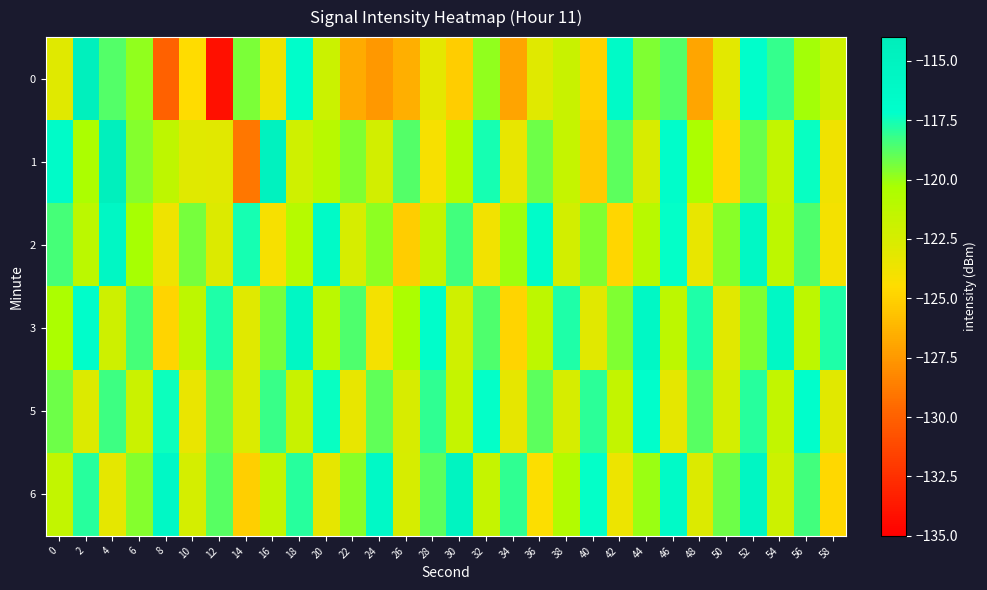

Reading right to left, list all the values displayed in this chart.

0: 58=-122.1	56=-120.2	54=-118.1	52=-117.0	50=-123.2	48=-126.9	46=-118.7	44=-119.5	42=-116.3	40=-125.0	38=-121.8	36=-123.0	34=-127.0	32=-119.9	30=-125.2	28=-123.2	26=-126.5	24=-127.5	22=-126.7	20=-122.0	18=-116.9	16=-123.7	14=-119.4	12=-134.1	10=-124.5	8=-130.0	6=-119.9	4=-118.7	2=-114.4	0=-123.0
1: 58=-123.8	56=-117.3	54=-121.5	52=-119.1	50=-124.7	48=-120.4	46=-116.8	44=-122.6	42=-118.9	40=-125.3	38=-121.7	36=-119.2	34=-123.4	32=-117.6	30=-120.8	28=-124.1	26=-118.7	24=-122.3	22=-119.5	20=-121.0	18=-122.2	16=-114.9	14=-129.0	12=-123.1	10=-123.0	8=-121.3	6=-119.6	4=-114.5	2=-120.5	0=-116.6
2: 58=-124.0	56=-118.6	54=-121.3	52=-115.9	50=-119.7	48=-123.4	46=-117.2	44=-121.0	42=-124.8	40=-119.5	38=-122.3	36=-116.7	34=-120.1	32=-123.9	30=-118.4	28=-121.6	26=-125.2	24=-119.8	22=-122.5	20=-116.3	18=-120.9	16=-124.1	14=-117.6	12=-122.8	10=-119.4	8=-123.7	6=-120.3	4=-115.8	2=-121.2	0=-118.5
3: 58=-117.7	56=-121.3	54=-115.9	52=-119.5	50=-123.1	48=-117.7	46=-121.3	44=-115.9	42=-119.5	40=-123.1	38=-117.7	36=-121.3	34=-124.9	32=-118.6	30=-122.2	28=-116.8	26=-120.4	24=-124.0	22=-118.6	20=-121.2	18=-115.8	16=-119.4	14=-123.0	12=-117.7	10=-121.3	8=-124.9	6=-118.5	4=-122.1	2=-116.8	0=-120.4
5: 58=-123.1	56=-117.0	54=-121.5	52=-117.9	50=-122.4	48=-118.8	46=-123.2	44=-117.1	42=-121.6	40=-118.0	38=-122.5	36=-118.9	34=-123.3	32=-117.2	30=-121.7	28=-118.1	26=-122.6	24=-119.0	22=-123.4	20=-117.3	18=-121.8	16=-118.2	14=-122.7	12=-119.1	10=-123.5	8=-117.4	6=-121.9	4=-118.3	2=-122.8	0=-119.2
6: 58=-124.7	56=-118.4	54=-122.0	52=-115.6	50=-119.2	48=-122.8	46=-116.4	44=-120.0	42=-123.6	40=-117.2	38=-120.8	36=-124.4	34=-118.1	32=-121.7	30=-115.3	28=-118.9	26=-122.5	24=-116.1	22=-119.7	20=-123.3	18=-117.9	16=-121.5	14=-125.1	12=-118.8	10=-122.4	8=-116.0	6=-119.6	4=-123.2	2=-117.9	0=-121.5